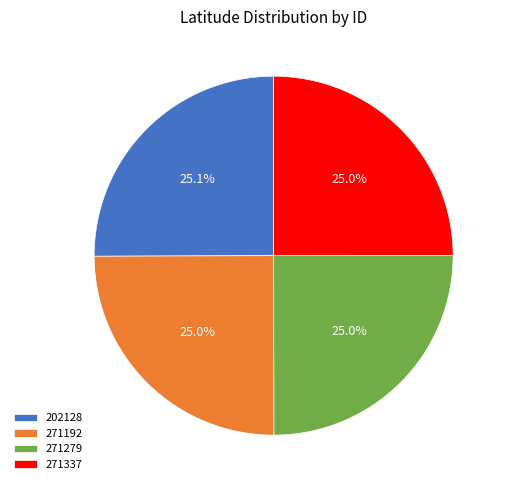

Is 202128 the majority of the pie?

No